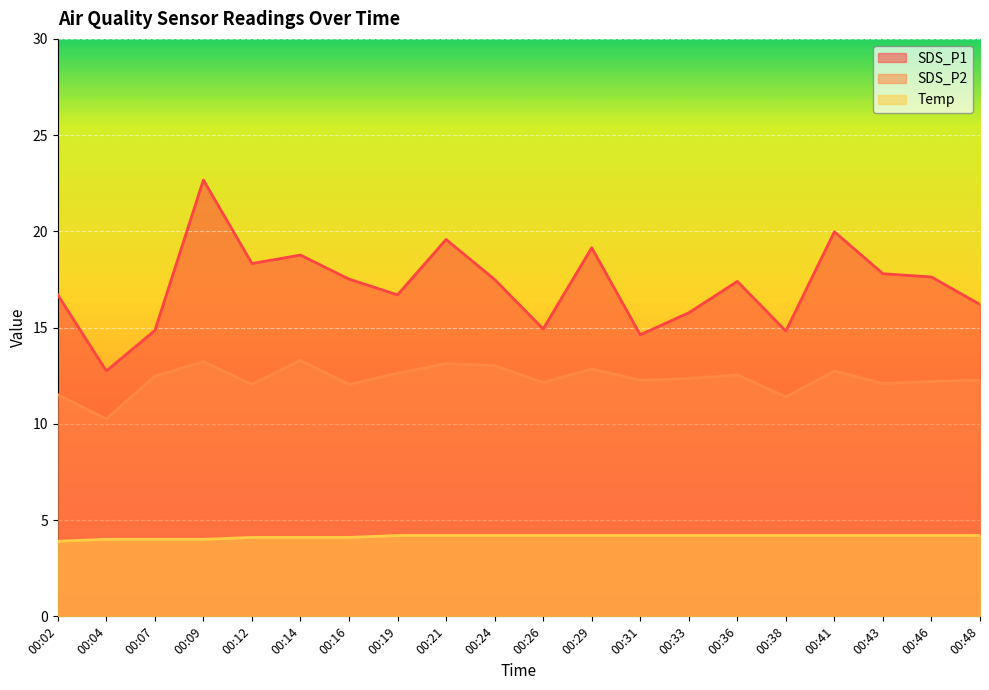

How many lines are shown in the chart?

3